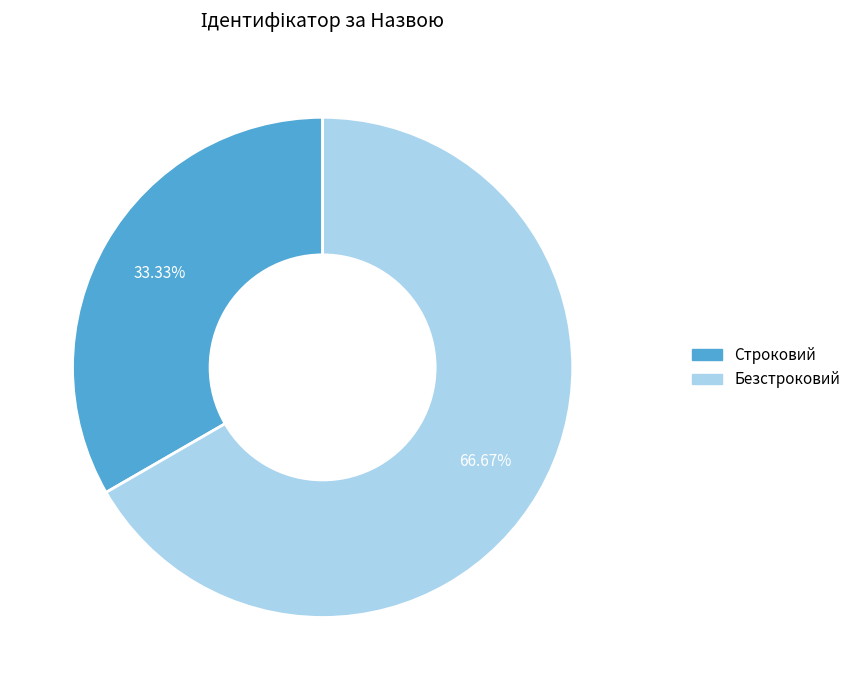

Rank the categories by value from highest to lowest.

Безстроковий, Строковий